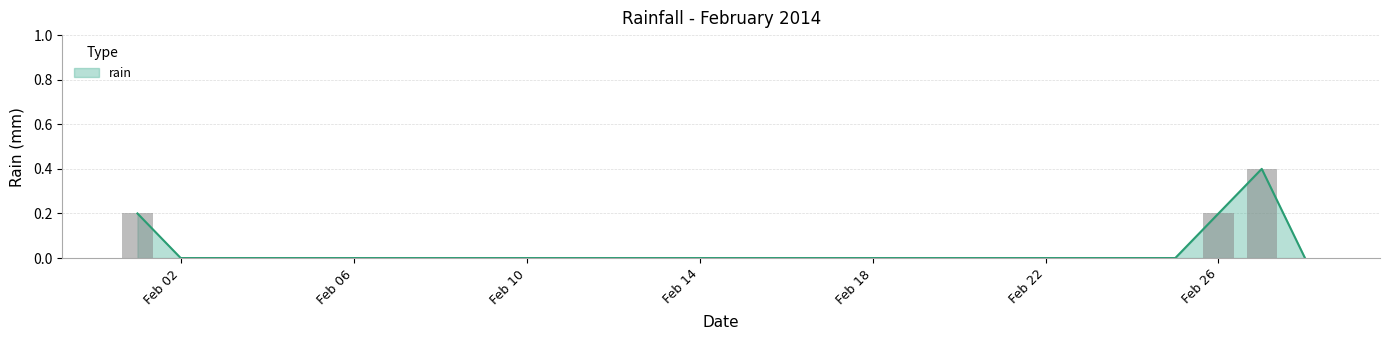

How many data points does each series have?

28